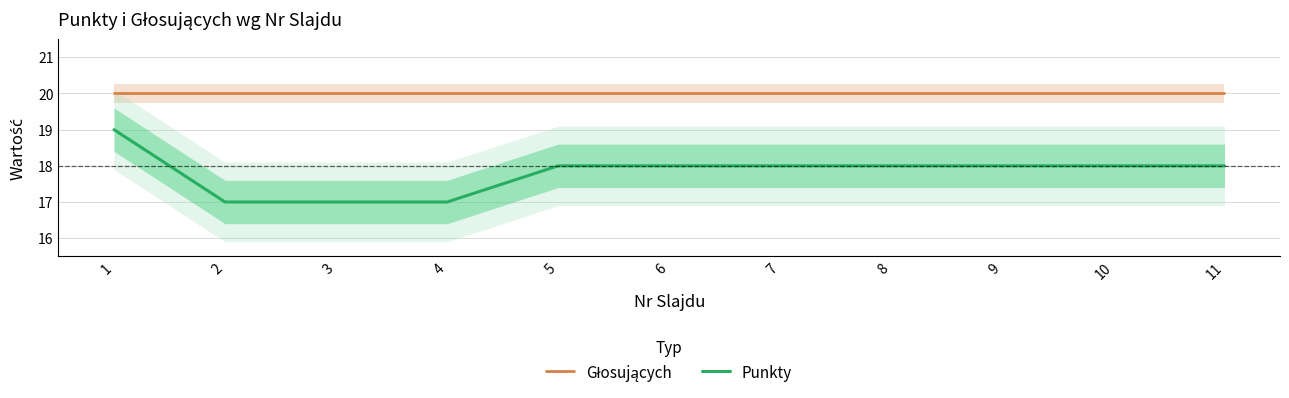

At which label does Punkty reach its peak?

1